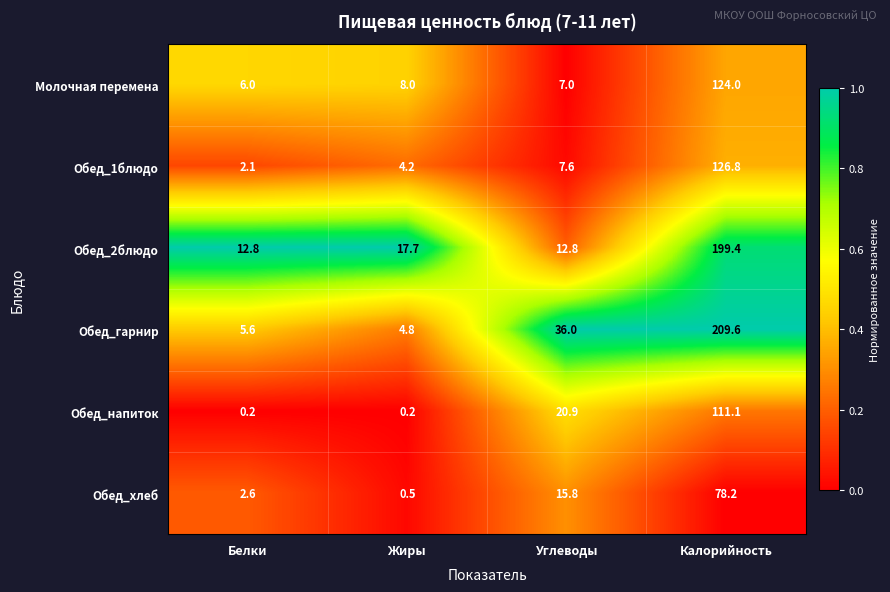

Rank the series by their maximum value, from highest to lowest.

Обед_гарнир, Обед_2блюдо, Обед_1блюдо, Молочная перемена, Обед_напиток, Обед_хлеб